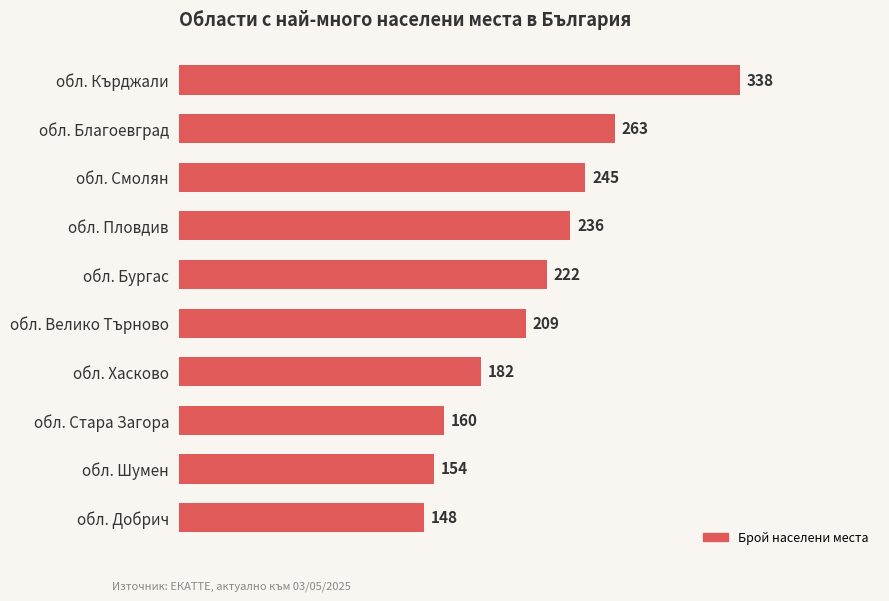

List the labels in order of value, largest first.

обл. Кърджали, обл. Благоевград, обл. Смолян, обл. Пловдив, обл. Бургас, обл. Велико Търново, обл. Хасково, обл. Стара Загора, обл. Шумен, обл. Добрич